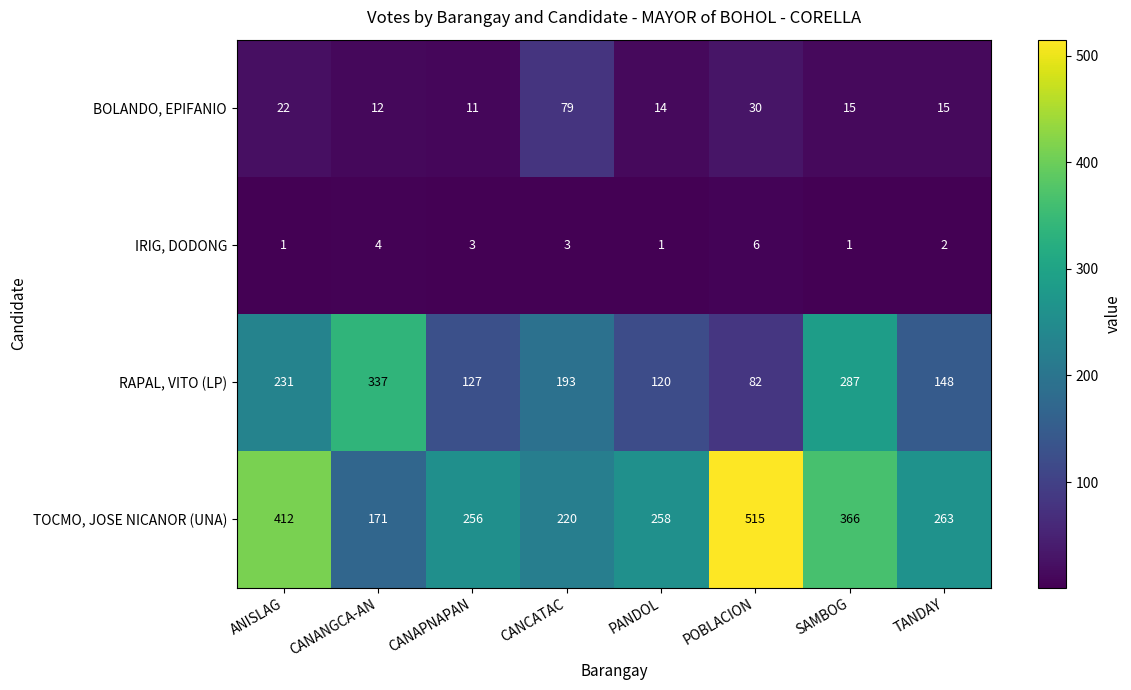

What is the total value across all series at CANANGCA-AN?

524